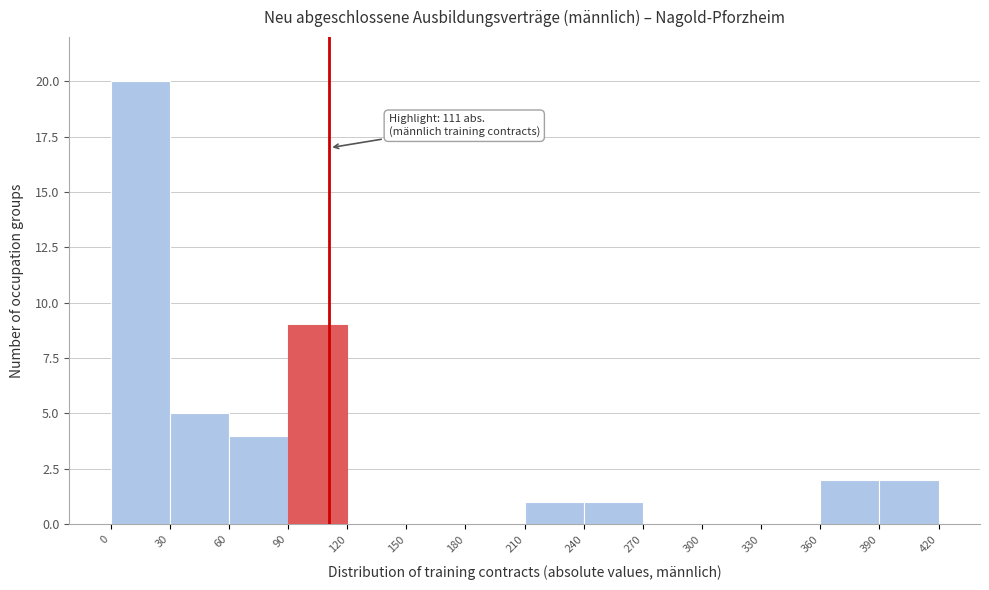

Over which range of the x-axis is the bar tallest?

0 to 30